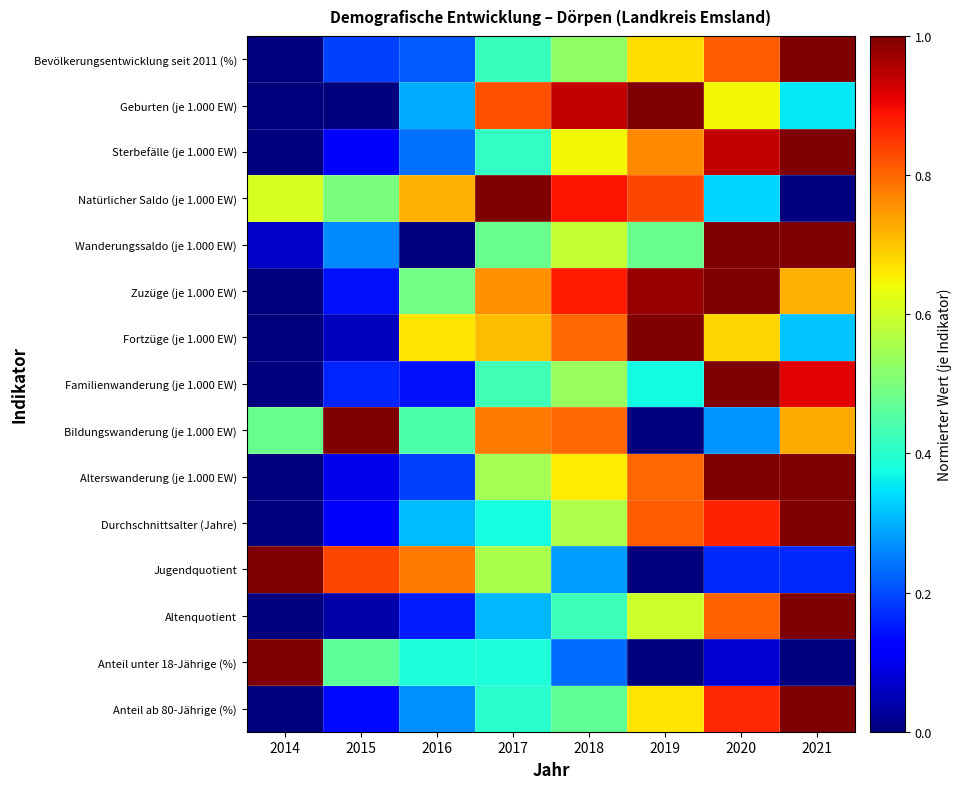

Reading left to right, transcribe all the data shown in this chart.

Bevölkerungsentwicklung seit 2011 (%): 2014=0.0	2015=0.2	2016=0.2	2017=0.4	2018=0.5	2019=0.7	2020=0.8	2021=1.0
Geburten (je 1.000 EW): 2014=0.0	2015=0.0	2016=0.3	2017=0.8	2018=0.9	2019=1.0	2020=0.6	2021=0.4
Sterbefälle (je 1.000 EW): 2014=0.0	2015=0.1	2016=0.2	2017=0.4	2018=0.6	2019=0.8	2020=0.9	2021=1.0
Natürlicher Saldo (je 1.000 EW): 2014=0.6	2015=0.5	2016=0.7	2017=1.0	2018=0.9	2019=0.8	2020=0.3	2021=0.0
Wanderungssaldo (je 1.000 EW): 2014=0.1	2015=0.3	2016=0.0	2017=0.5	2018=0.6	2019=0.5	2020=1.0	2021=1.0
Zuzüge (je 1.000 EW): 2014=0.0	2015=0.1	2016=0.5	2017=0.8	2018=0.9	2019=1.0	2020=1.0	2021=0.7
Fortzüge (je 1.000 EW): 2014=0.0	2015=0.1	2016=0.7	2017=0.7	2018=0.8	2019=1.0	2020=0.7	2021=0.3
Familienwanderung (je 1.000 EW): 2014=0.0	2015=0.2	2016=0.1	2017=0.4	2018=0.5	2019=0.4	2020=1.0	2021=0.9
Bildungswanderung (je 1.000 EW): 2014=0.5	2015=1.0	2016=0.4	2017=0.8	2018=0.8	2019=0.0	2020=0.3	2021=0.7
Alterswanderung (je 1.000 EW): 2014=0.0	2015=0.1	2016=0.2	2017=0.5	2018=0.7	2019=0.8	2020=1.0	2021=1.0
Durchschnittsalter (Jahre): 2014=0.0	2015=0.1	2016=0.3	2017=0.4	2018=0.6	2019=0.8	2020=0.9	2021=1.0
Jugendquotient: 2014=1.0	2015=0.8	2016=0.8	2017=0.6	2018=0.3	2019=0.0	2020=0.2	2021=0.2
Altenquotient: 2014=0.0	2015=0.0	2016=0.2	2017=0.3	2018=0.4	2019=0.6	2020=0.8	2021=1.0
Anteil unter 18-Jährige (%): 2014=1.0	2015=0.5	2016=0.4	2017=0.4	2018=0.2	2019=0.0	2020=0.1	2021=0.0
Anteil ab 80-Jährige (%): 2014=0.0	2015=0.1	2016=0.3	2017=0.4	2018=0.5	2019=0.7	2020=0.9	2021=1.0